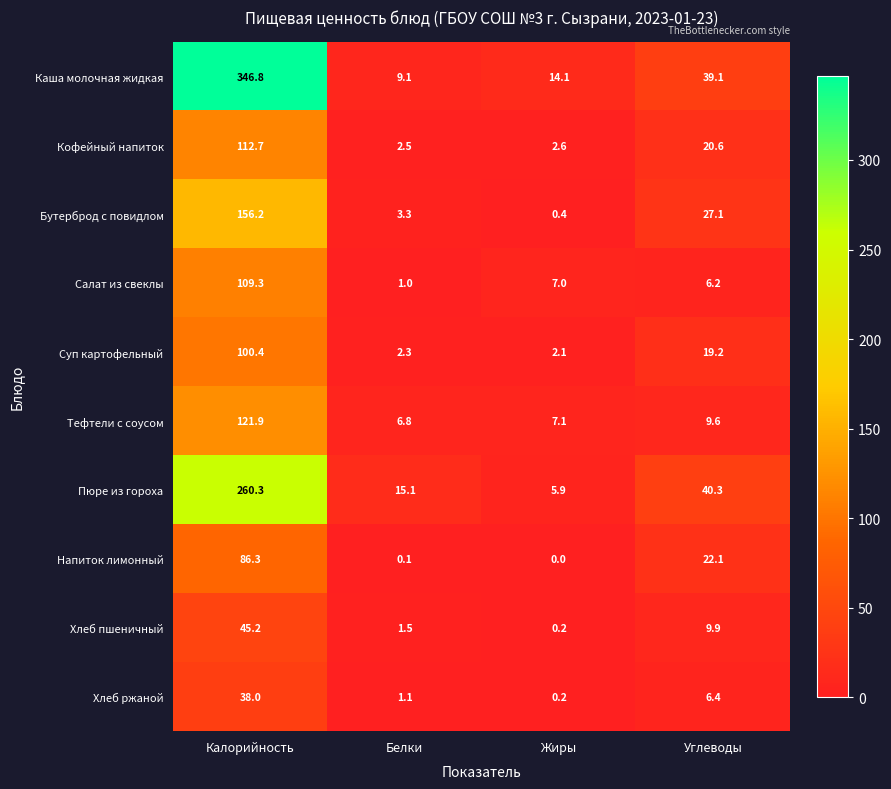

How many data points does each series have?

4